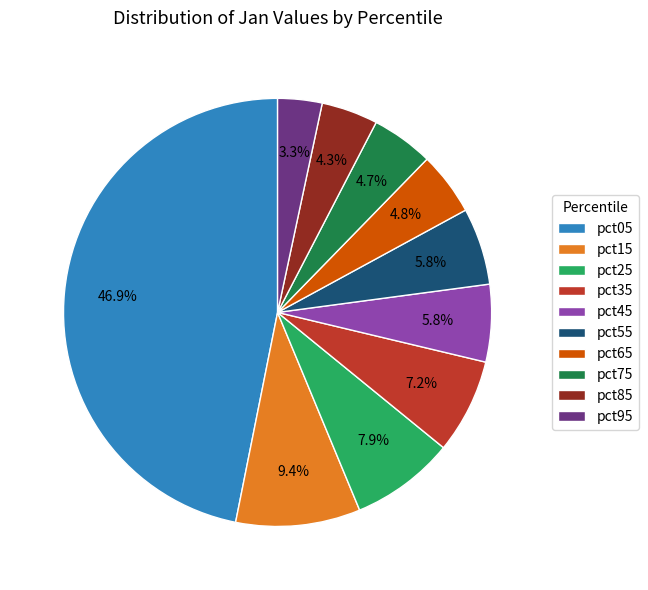

Do pct45 and pct35 together represent more than half of the pie?

No